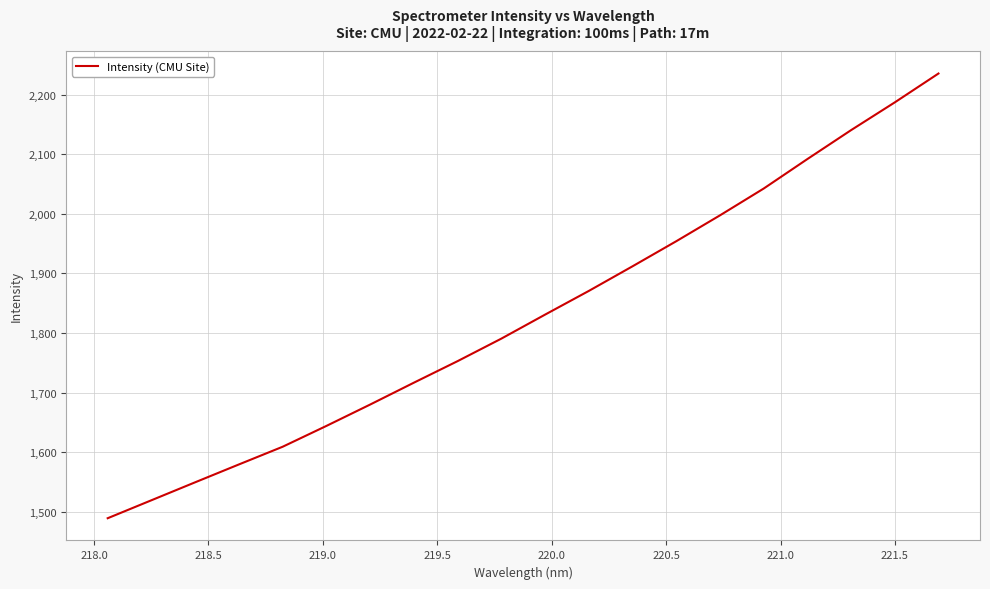

What is the difference between the maximum and minimum values?

745.9